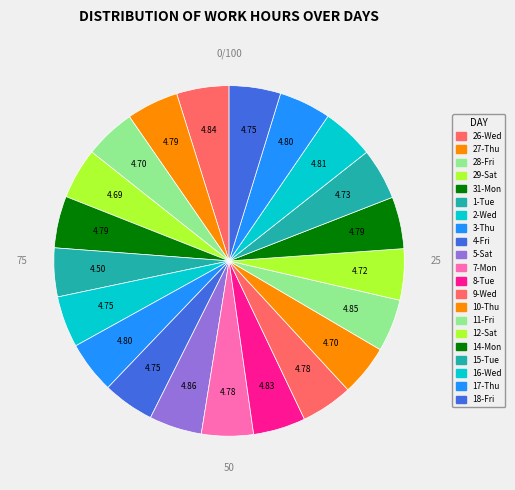

Is the sum of 1-Tue and 7-Mon greater than half?

No